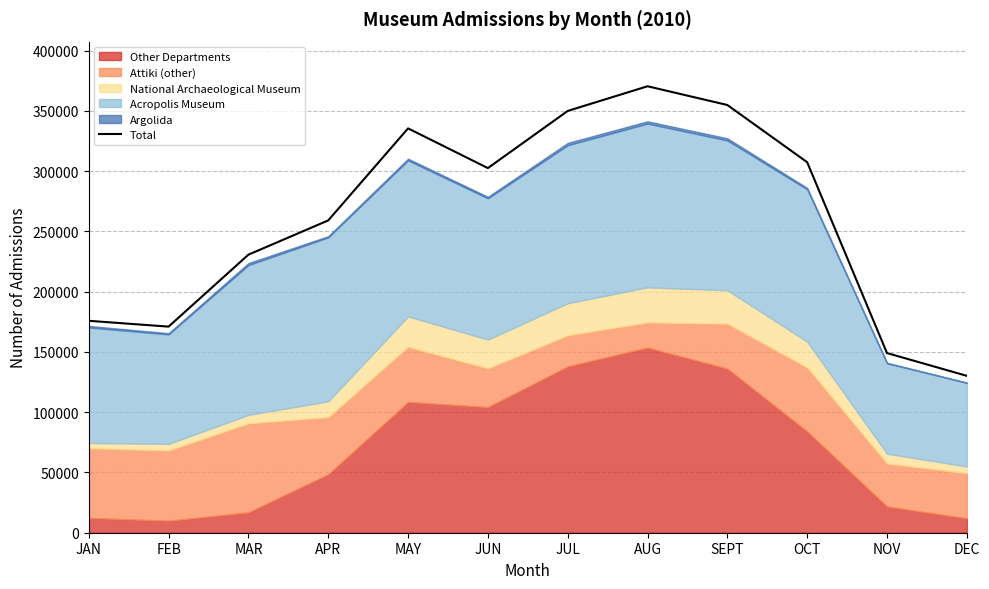

What is the ratio of the value at JAN to the value at MAY?

0.5